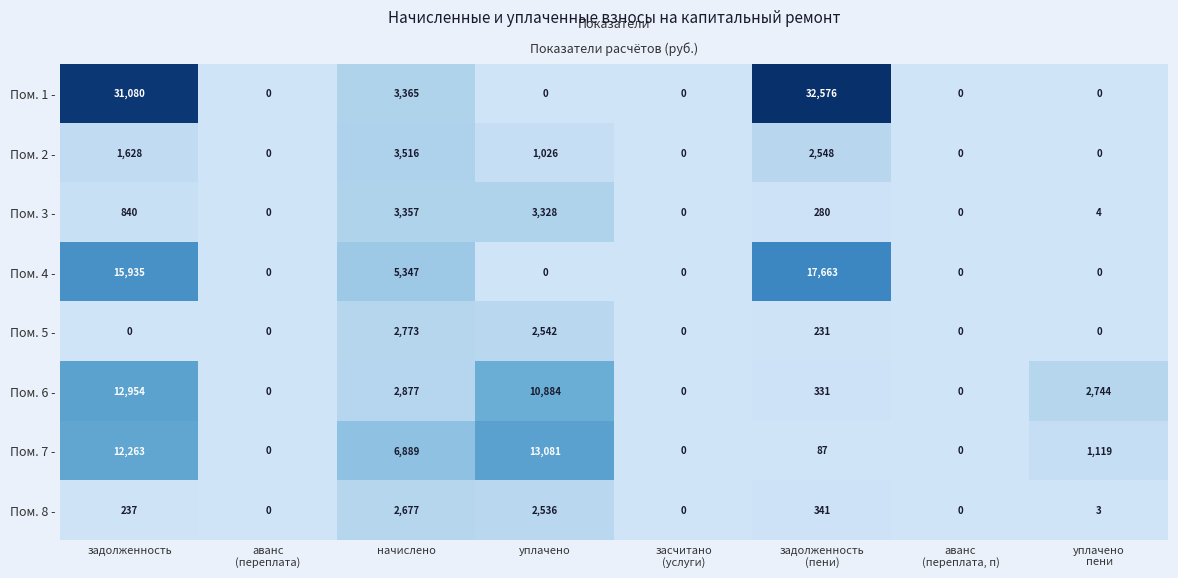

List the series in order of their peak value, highest first.

Пом. 1 -, Пом. 4 -, Пом. 7 -, Пом. 6 -, Пом. 2 -, Пом. 3 -, Пом. 5 -, Пом. 8 -